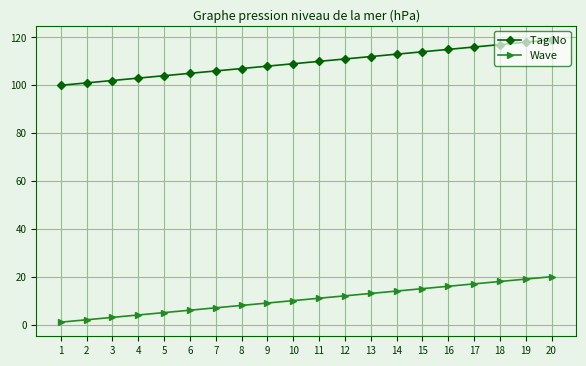

Is it true that Tag No equals 52 at 5?

False